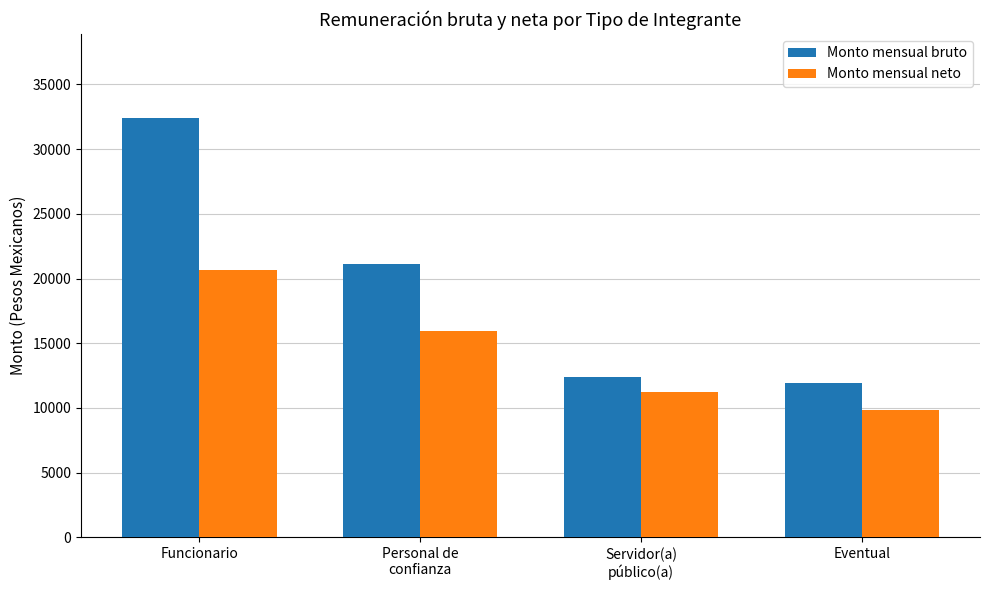

Reading right to left, extract all data points from this chart.

Monto mensual bruto: 11938.3	12376.4	21082.9	32406.9
Monto mensual neto: 9822.7	11208.6	15955.8	20680.1